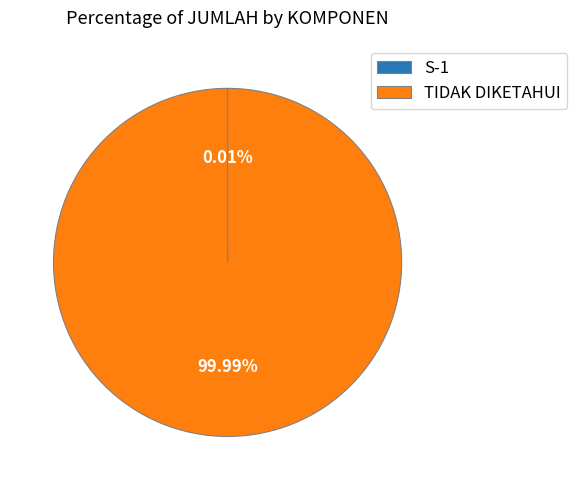

Does TIDAK DIKETAHUI account for over 50% of the chart?

Yes